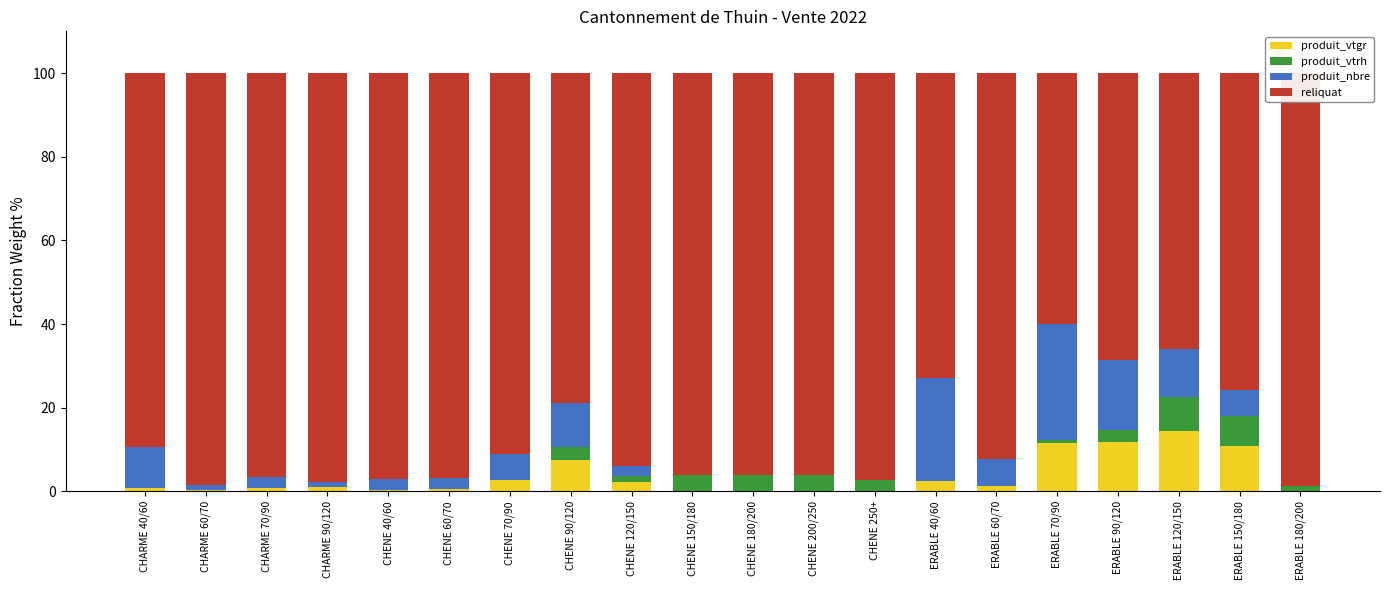

List the series in order of their peak value, highest first.

reliquat, produit_nbre, produit_vtgr, produit_vtrh